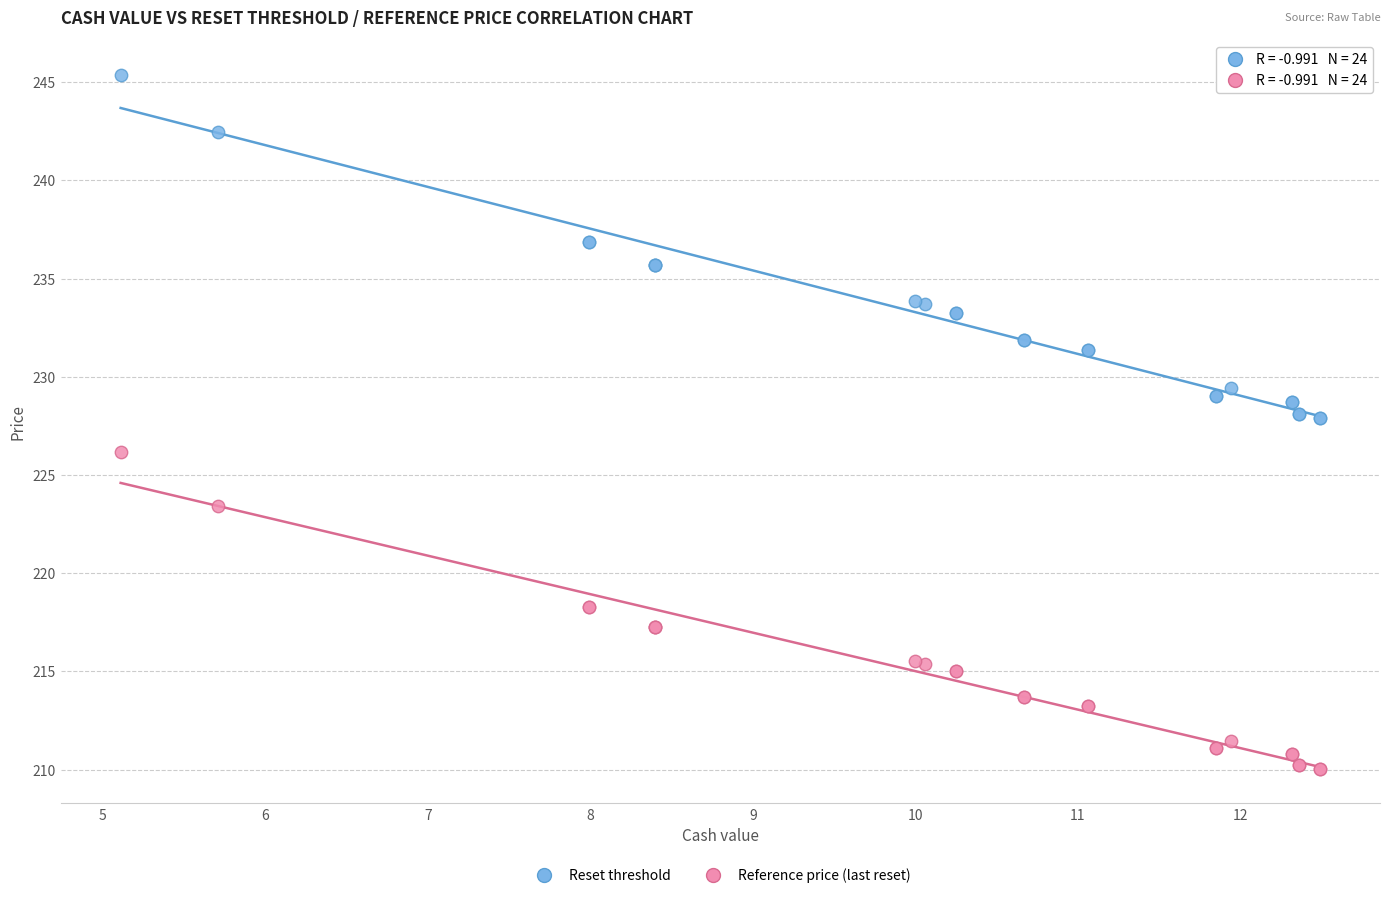

Which series contains the highest Y value?

Reset threshold